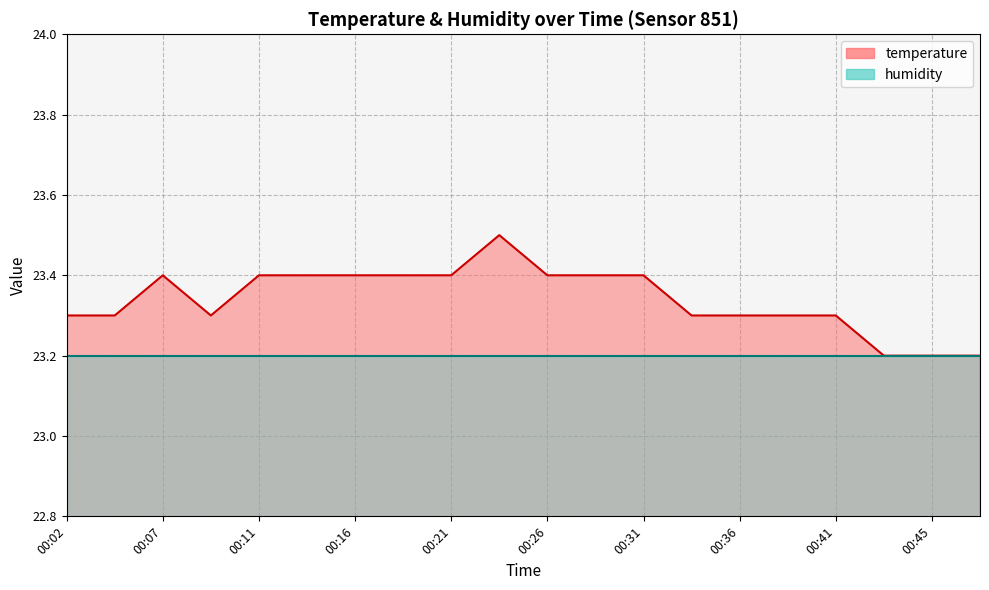

What is the value of the 15th point from the left?

23.3